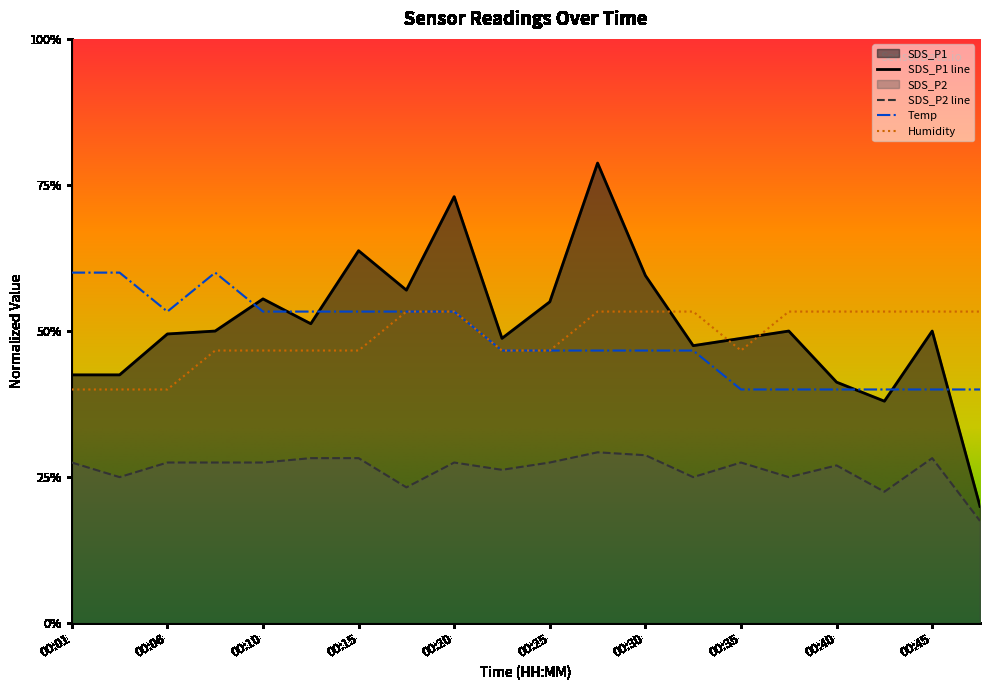

Between which two adjacent categories do Temp and SDS_P1 first intersect?

00:08 and 00:10